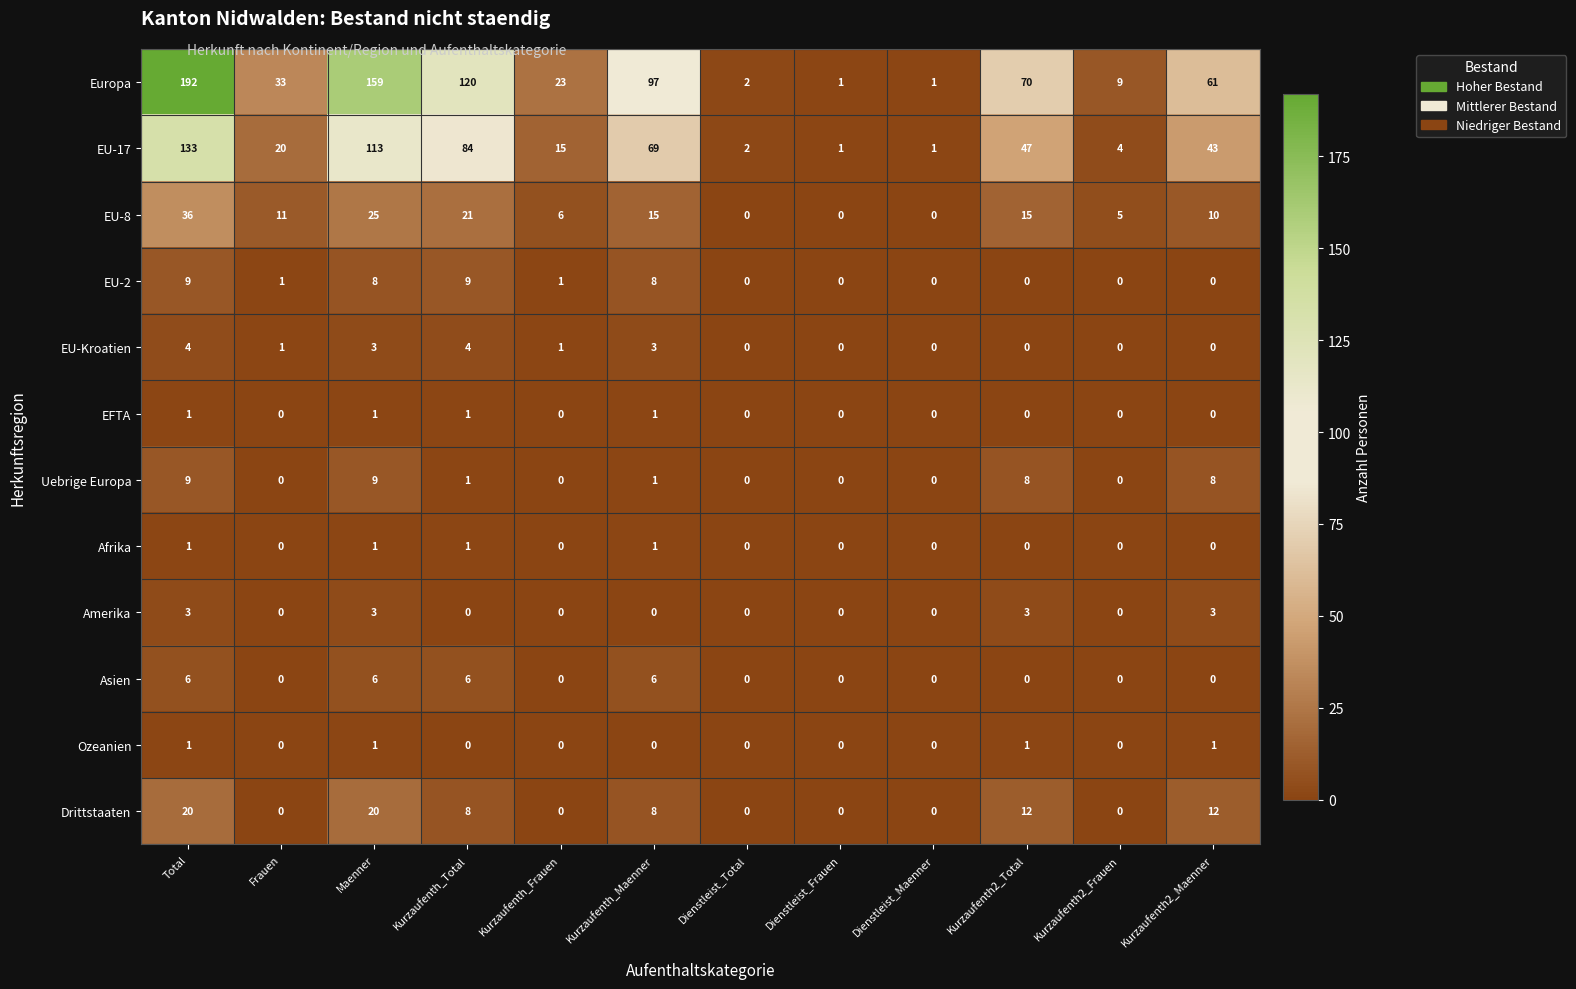

What is the difference between the second highest and minimum values in the Amerika series?

3